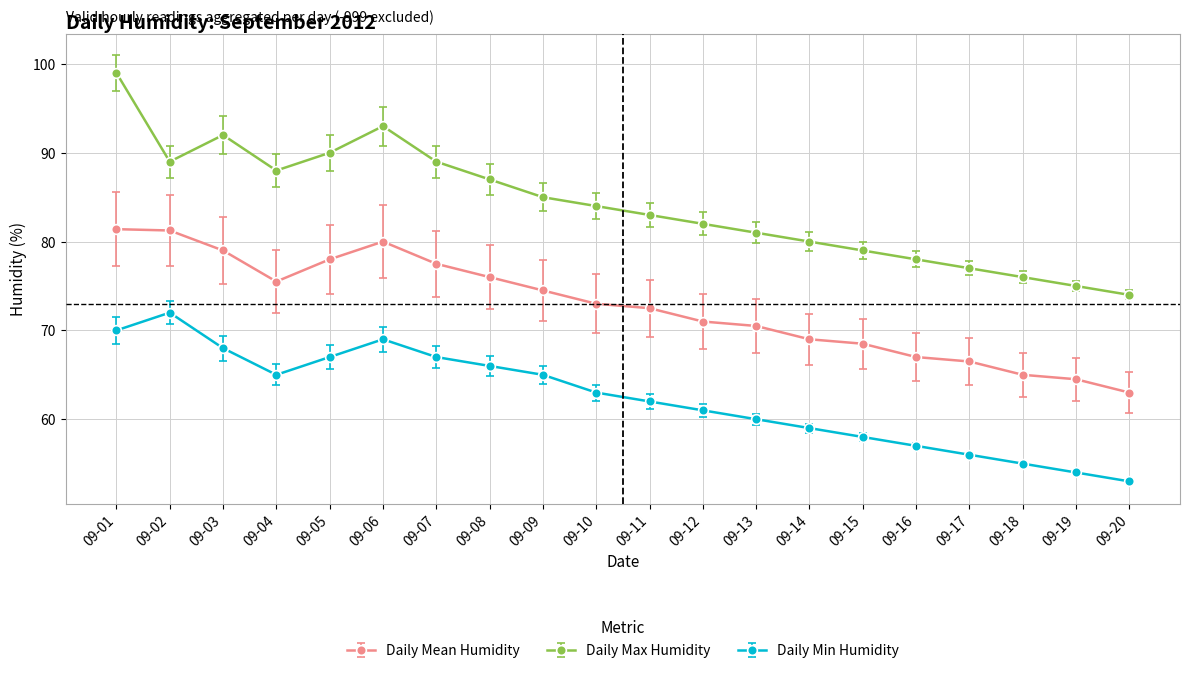

How many interior local peaks does the Daily Min Humidity series have?

2